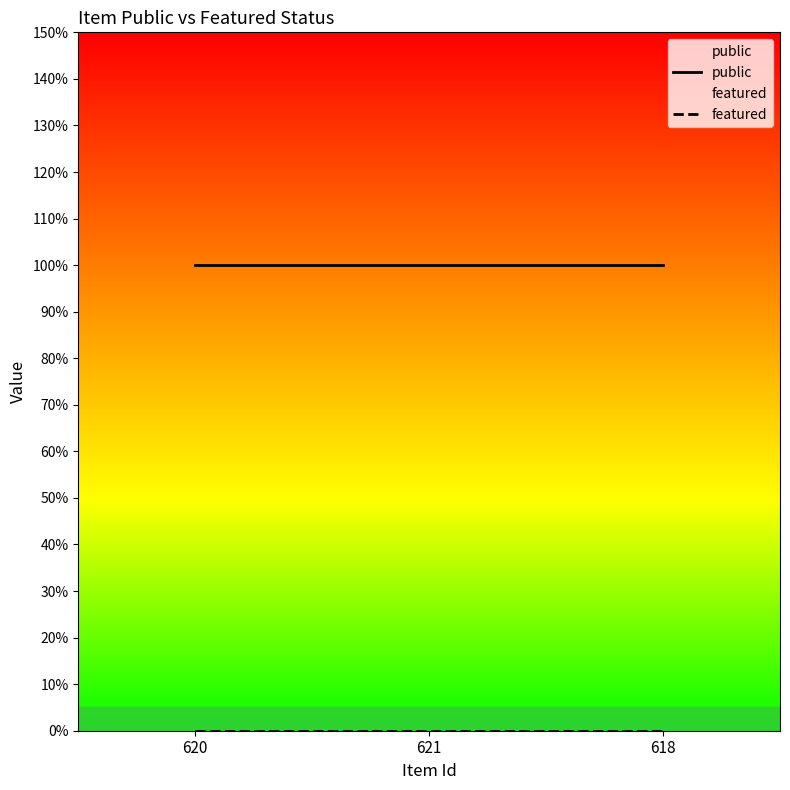

What position from the right is 621?

2